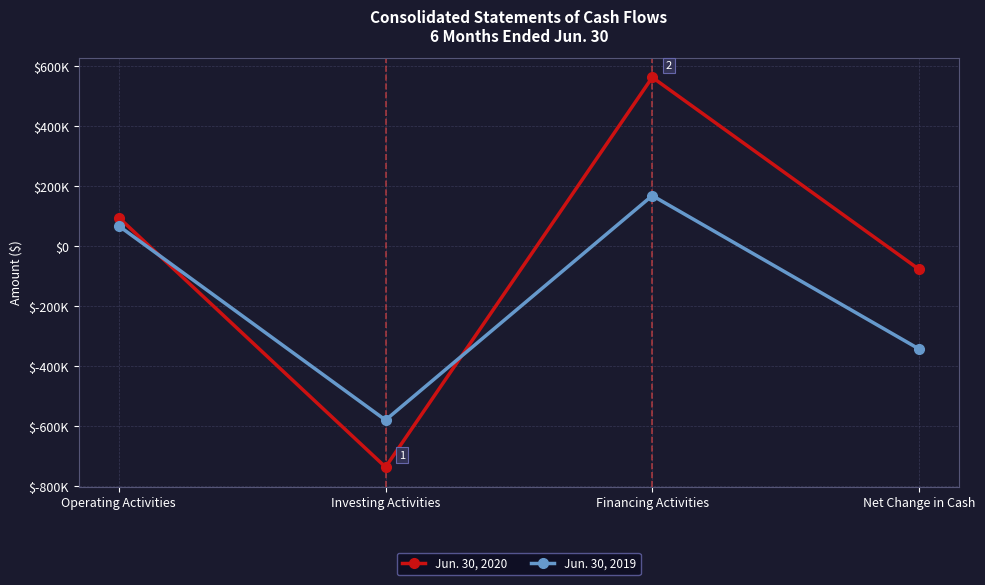

What are all the series names shown in the legend?

Jun. 30, 2020, Jun. 30, 2019